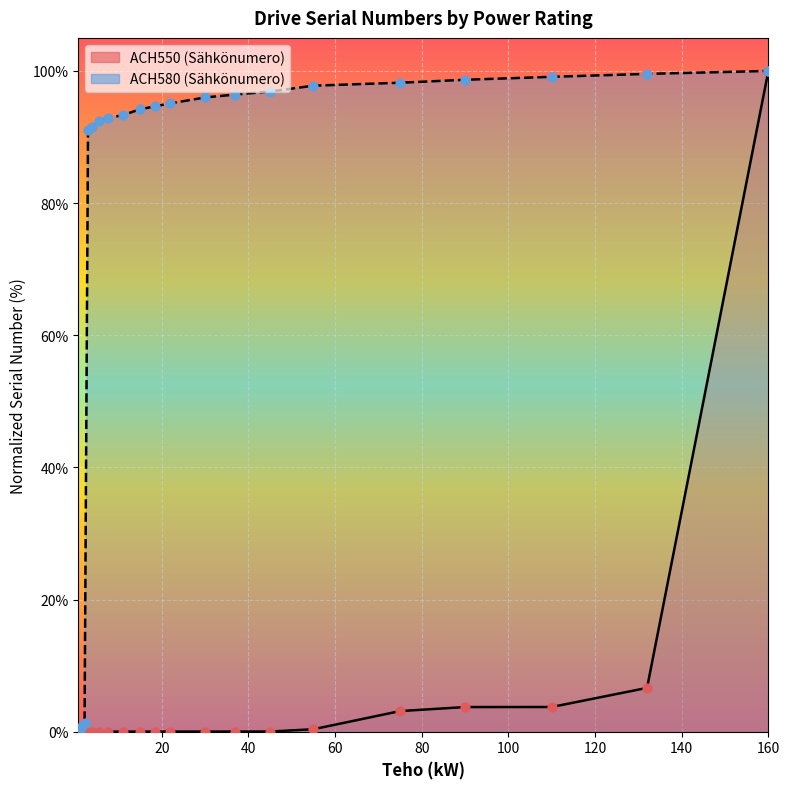

What are all the series names shown in the legend?

ACH550 (Sähkönumero), ACH580 (Sähkönumero)